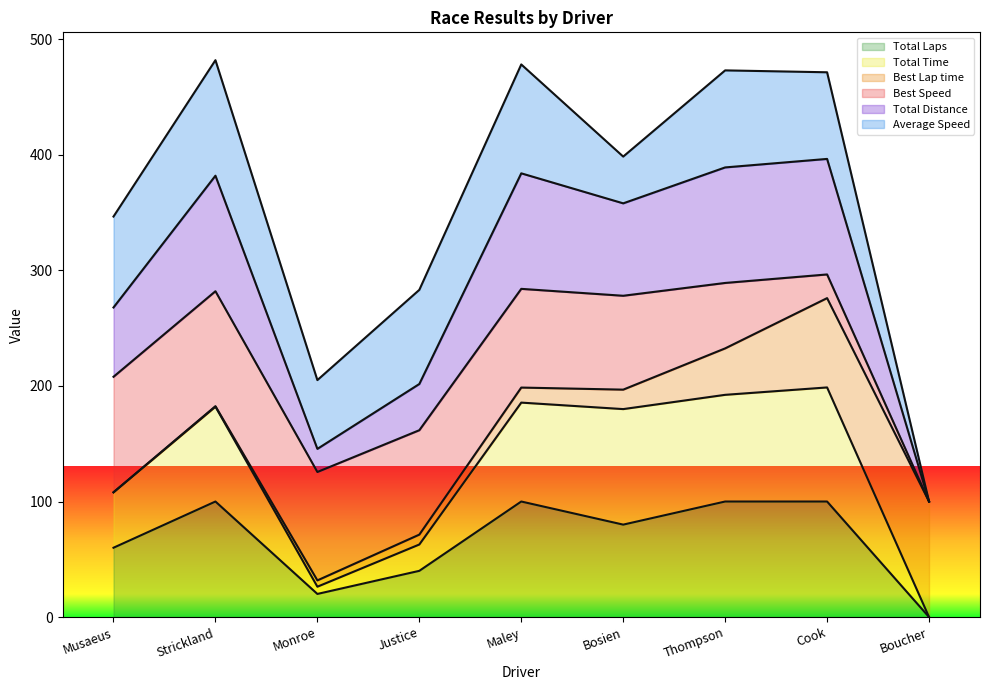

True or false: Total Distance has a value of 289.2 at Maley.

False